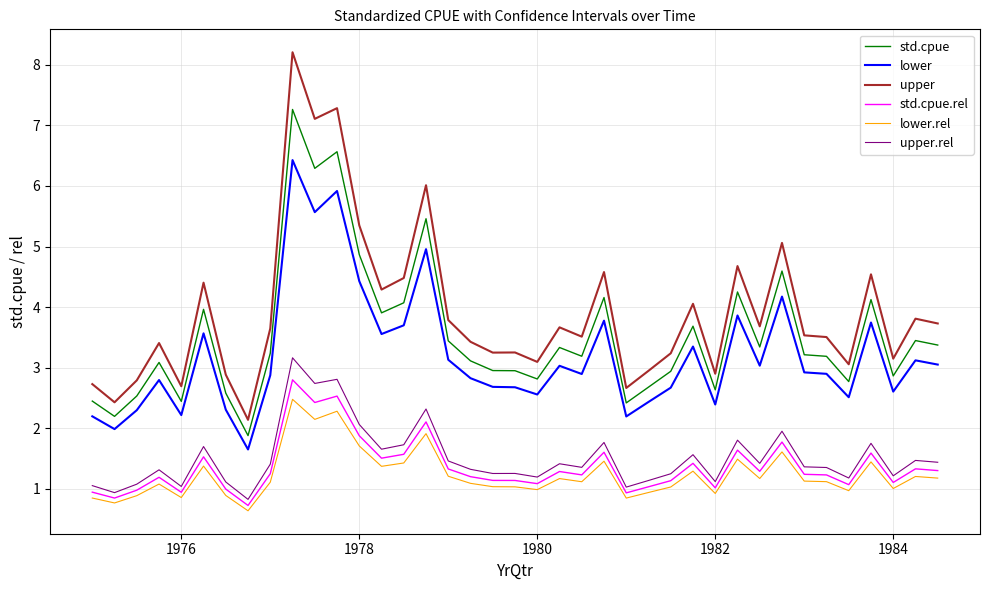

What is the greatest value displayed?

8.2